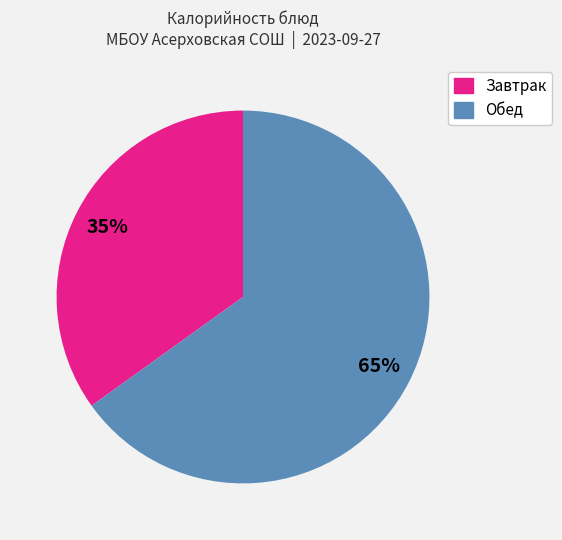

Is there a majority slice in this chart?

Yes